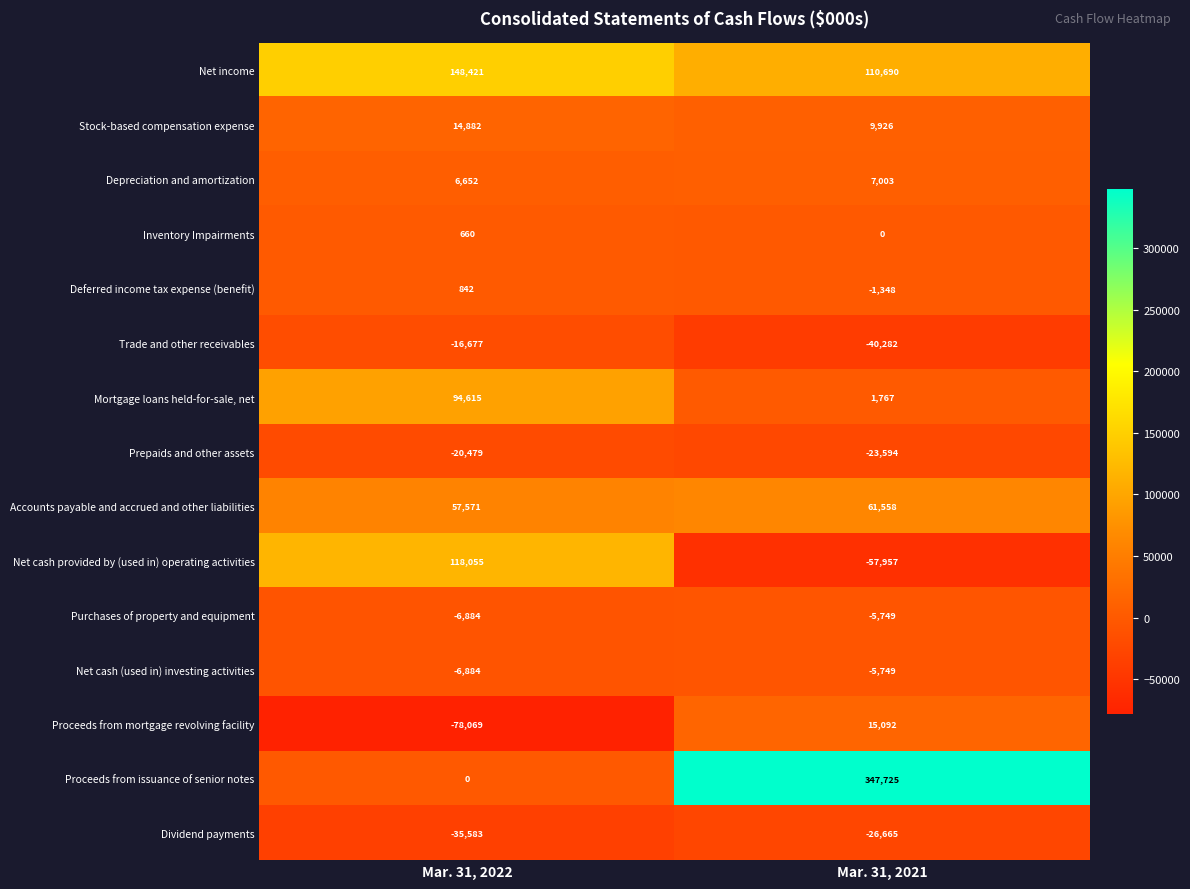

Reading left to right, what are all the values shown in this chart?

Net income: 148421	110690
Stock-based compensation expense: 14882	9926
Depreciation and amortization: 6652	7003
Inventory Impairments: 660	0
Deferred income tax expense (benefit): 842	-1348
Trade and other receivables: -16677	-40282
Mortgage loans held-for-sale, net: 94615	1767
Prepaids and other assets: -20479	-23594
Accounts payable and accrued and other liabilities: 57571	61558
Net cash provided by (used in) operating activities: 118055	-57957
Purchases of property and equipment: -6884	-5749
Net cash (used in) investing activities: -6884	-5749
Proceeds from mortgage revolving facility: -78069	15092
Proceeds from issuance of senior notes: 0	347725
Dividend payments: -35583	-26665